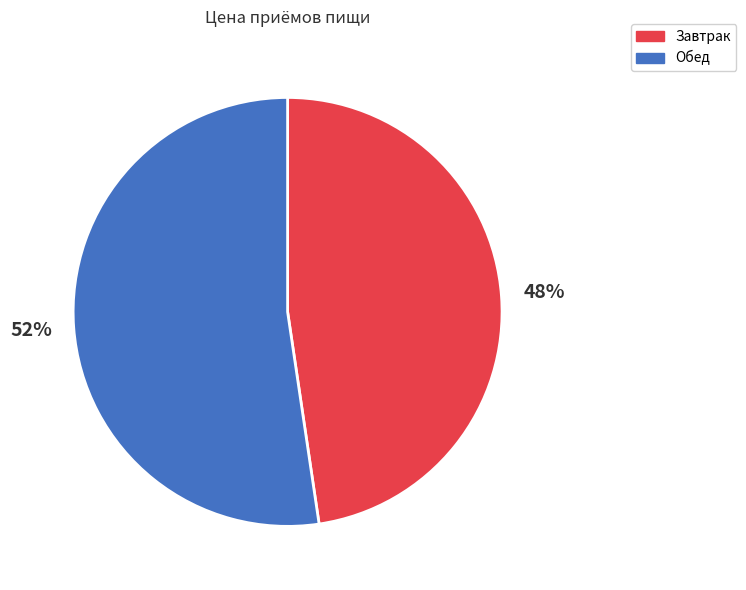

What is the majority slice?

Обед